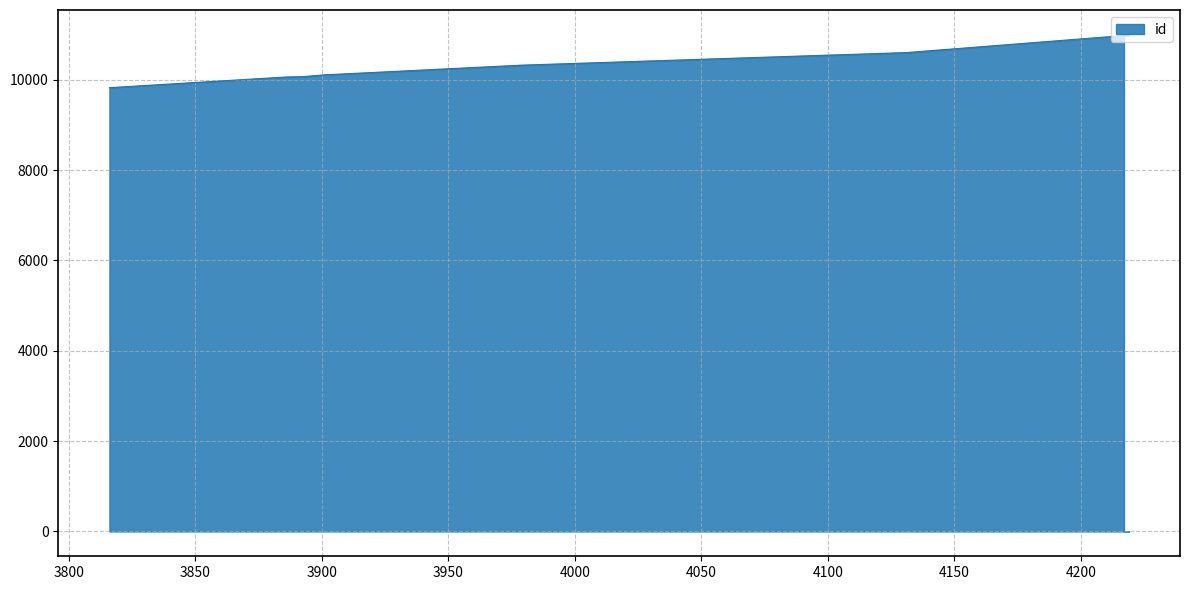

The chart shows a value of 10068 at 3892. True or false?

True